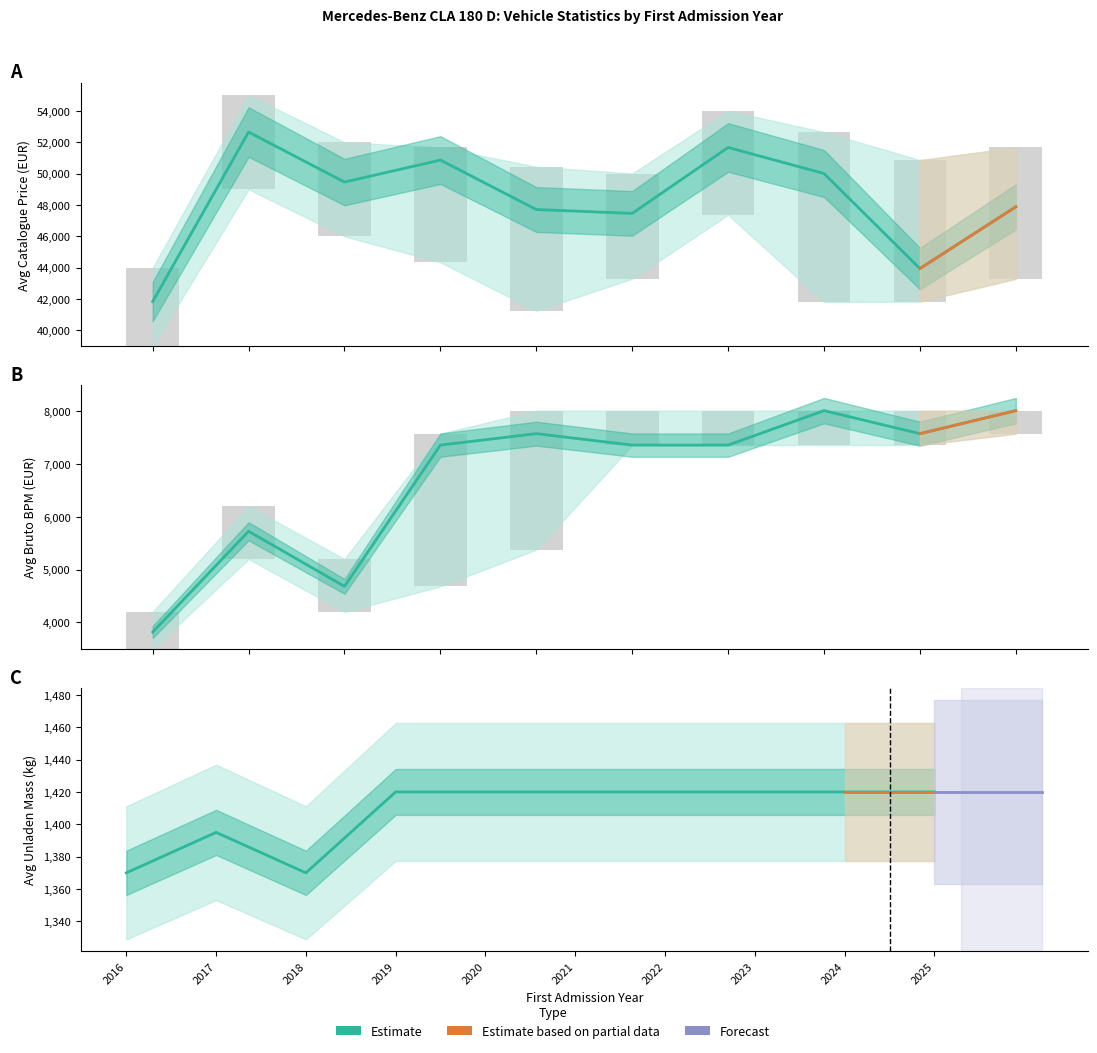

Which has a higher value, 2016 or 2022?

2022